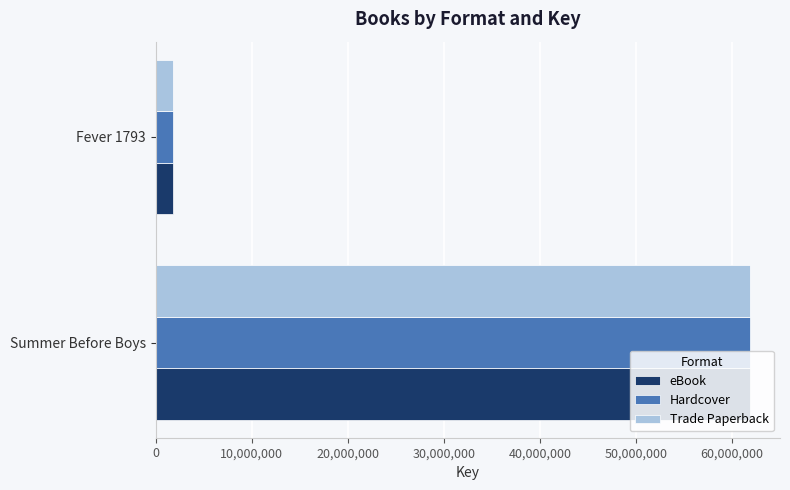

How many Trade Paperback values are between 1791910 and 61880163?

2